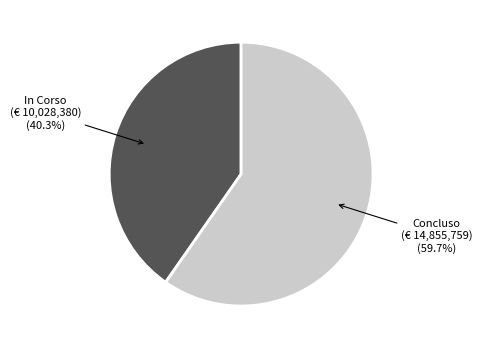

Is there any slice that represents more than half of the pie?

Yes